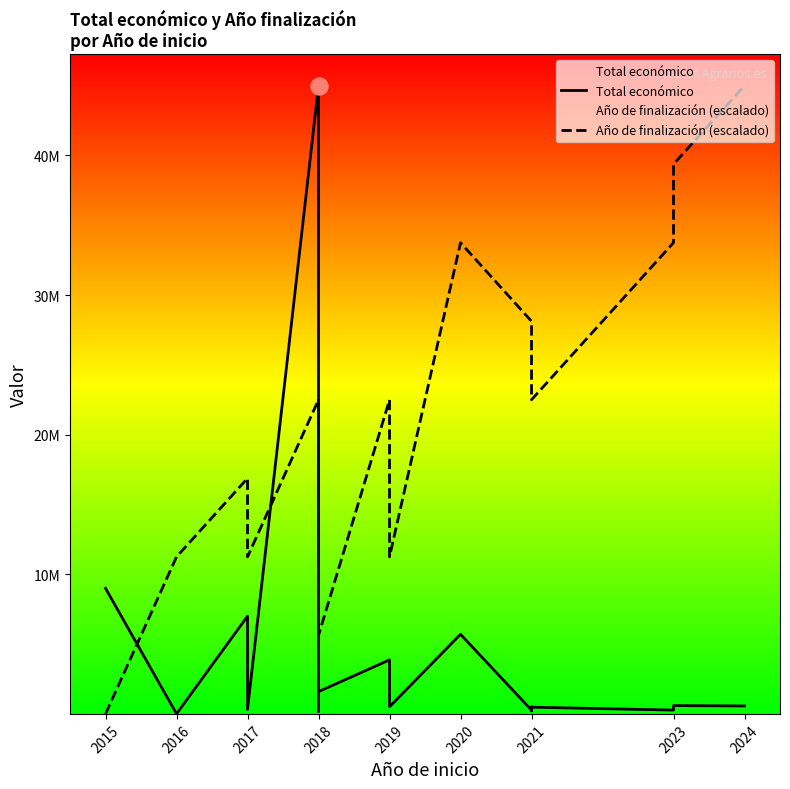

Which series contains the highest Y value?

Total económico